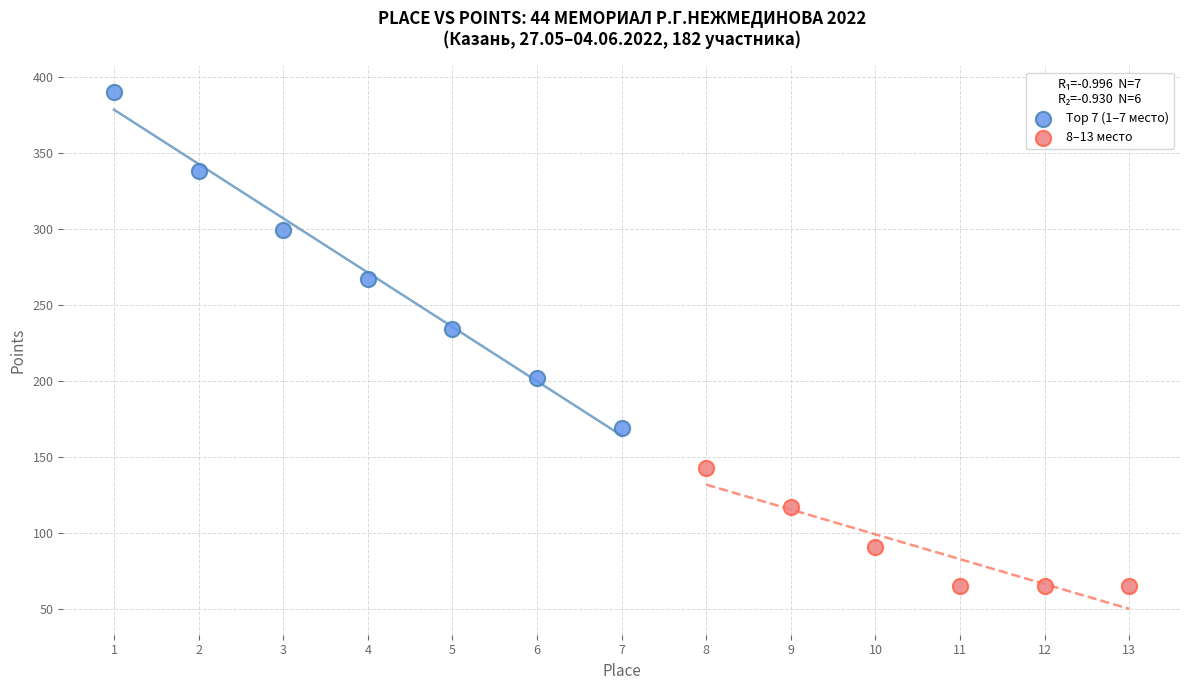

What are all the series names shown in the legend?

Top 7 (1–7 место), 8–13 место